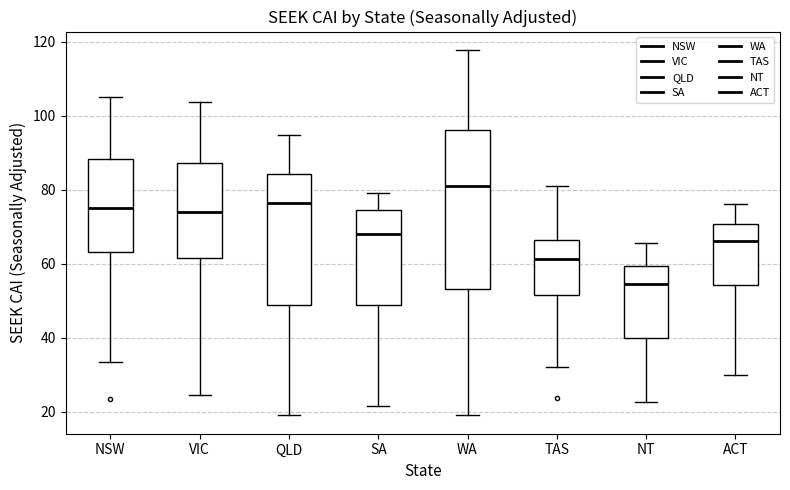

Which box has the highest median line?

WA